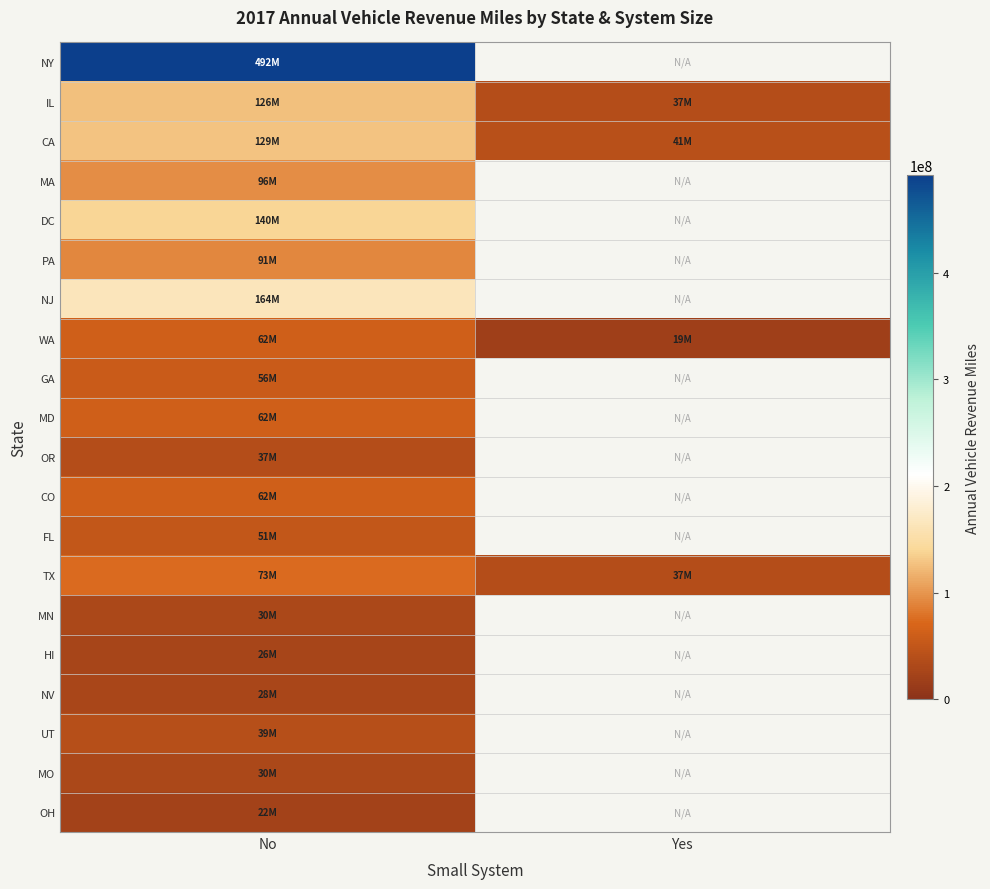

At which label does HI reach its minimum?

No